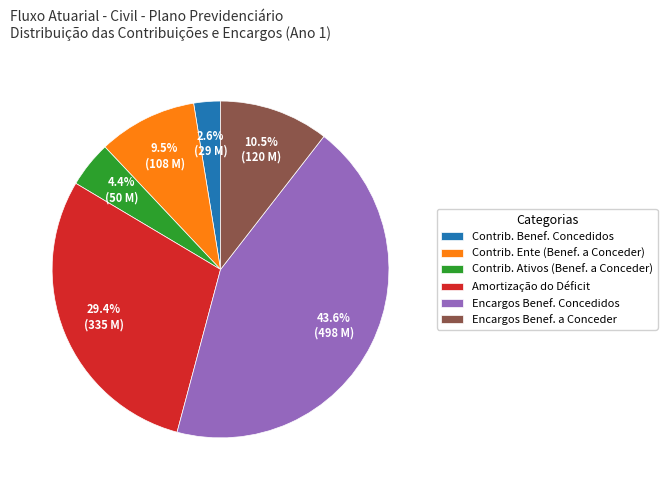

Approximately how many times larger is the value at Encargos Benef. Concedidos compared to Contrib. Ente (Benef. a Conceder)?

4.6